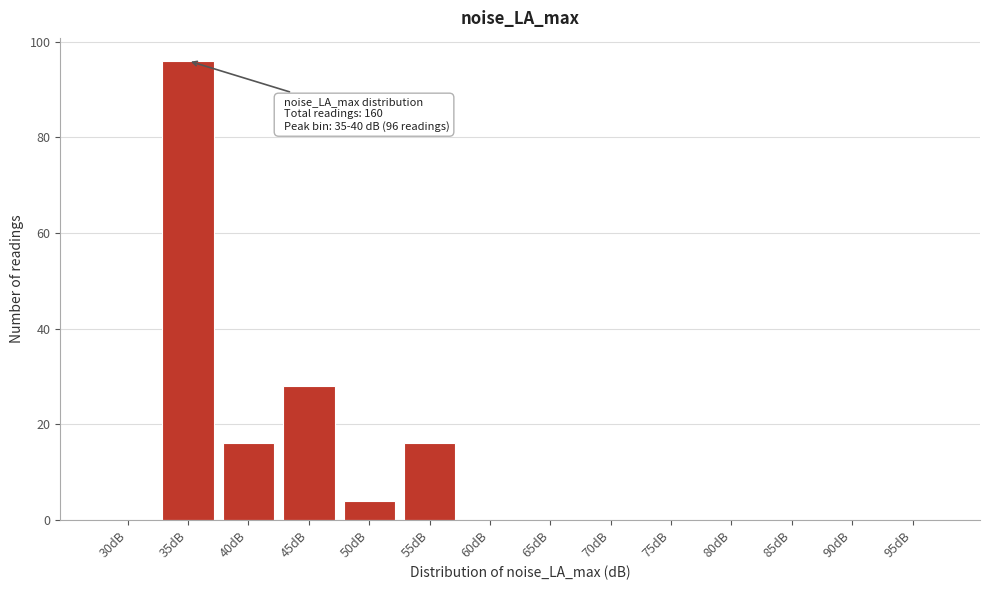

Reading right to left, extract all data points from this chart.

95dB=0	90dB=0	85dB=0	80dB=0	75dB=0	70dB=0	65dB=0	60dB=0	55dB=16	50dB=4	45dB=28	40dB=16	35dB=96	30dB=0